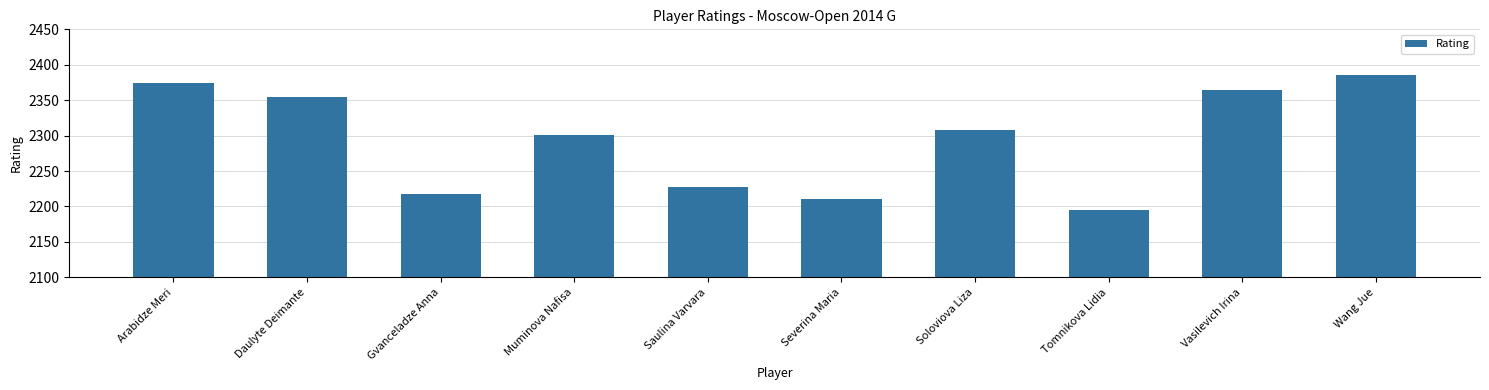

Reading left to right, list all the values displayed in this chart.

Arabidze Meri=2374	Daulyte Deimante=2355	Gvanceladze Anna=2217	Muminova Nafisa=2301	Saulina Varvara=2227	Severina Maria=2210	Soloviova Liza=2308	Tomnikova Lidia=2195	Vasilevich Irina=2365	Wang Jue=2386